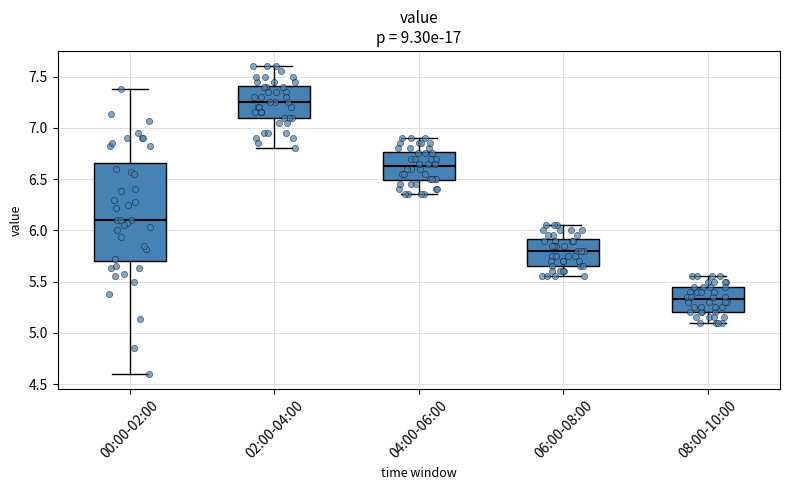

Where does the median line of the box for 08:00-10:00 sit on the y-axis? The values are not printed on the chart, so give them approximately, as read against the axis.

5.35